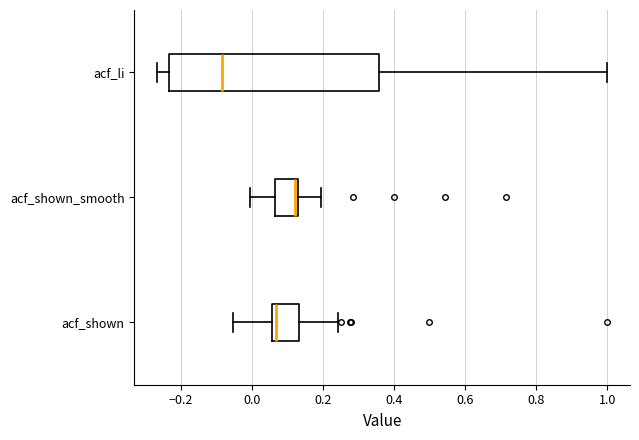

Comparing the boxes themselves (not the whiskers), which one is the widest?

acf_li